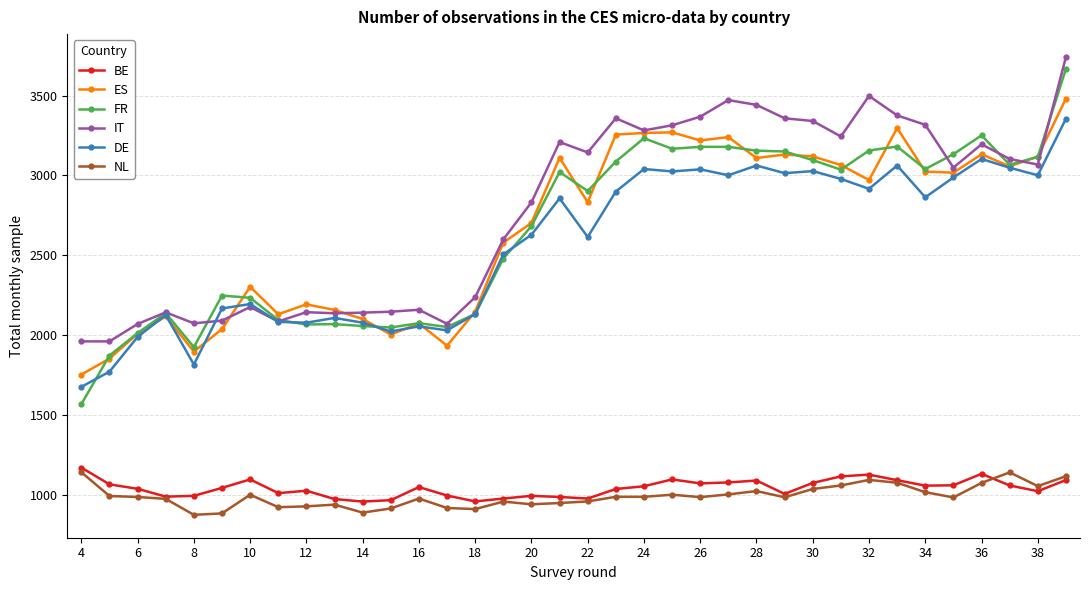

Which series has the largest range (max minus min)?

FR